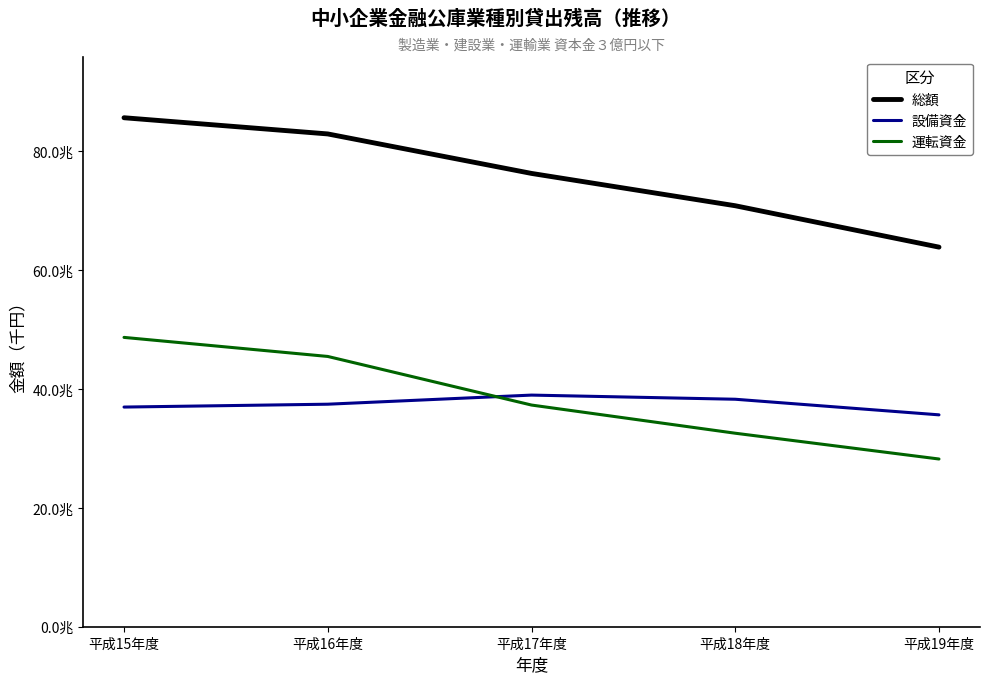

What is the value of the 設備資金 point at the 2nd from the left?

37436103